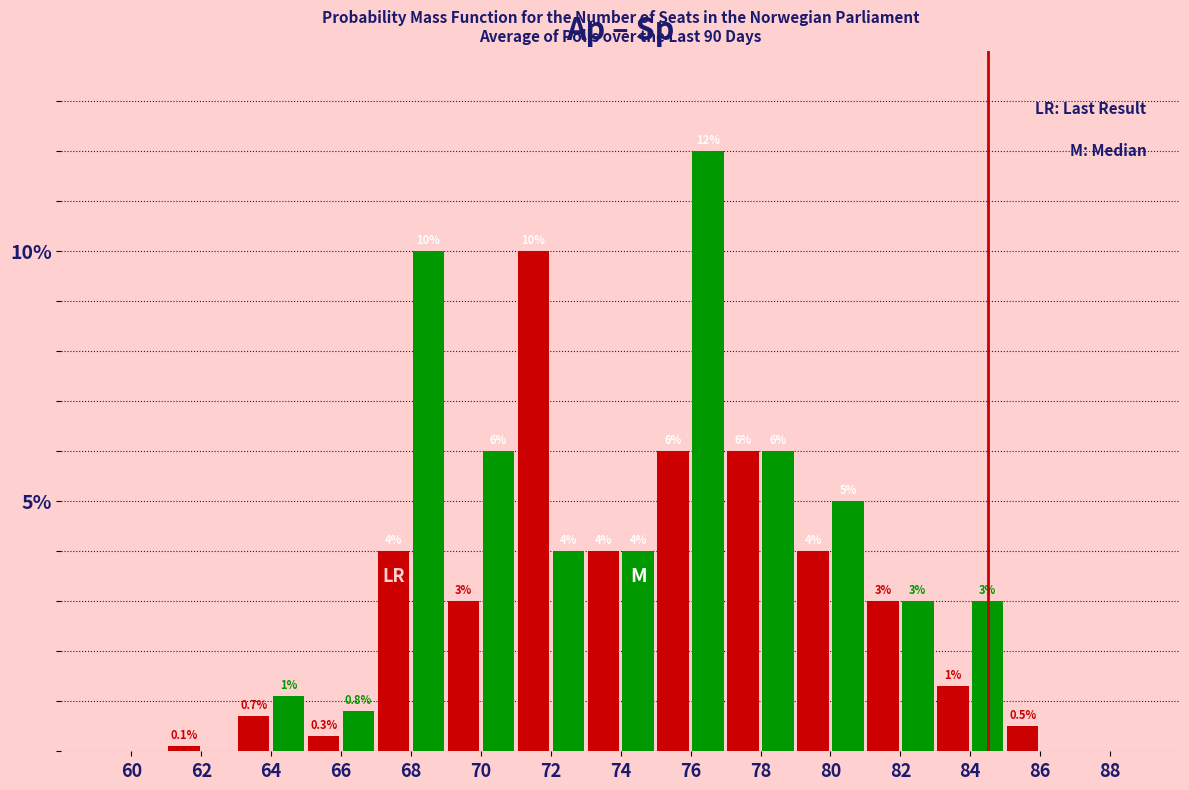

What is the greatest value displayed?

12.0